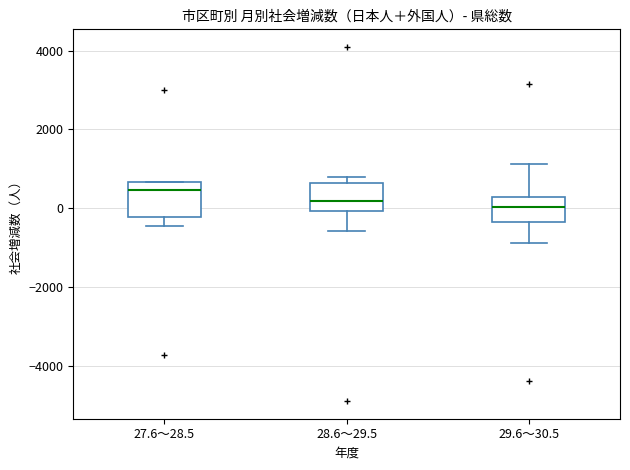

Where does the lower whisker of the box for 27.6～28.5 end on the y-axis? The values are not printed on the chart, so give them approximately, as read against the axis.

-400